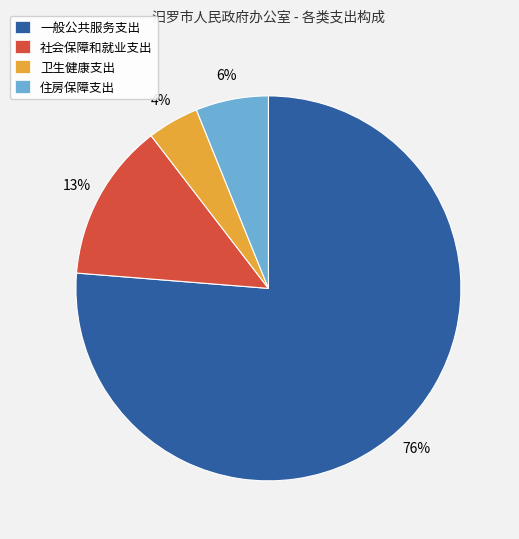

Which slice is the smallest?

卫生健康支出